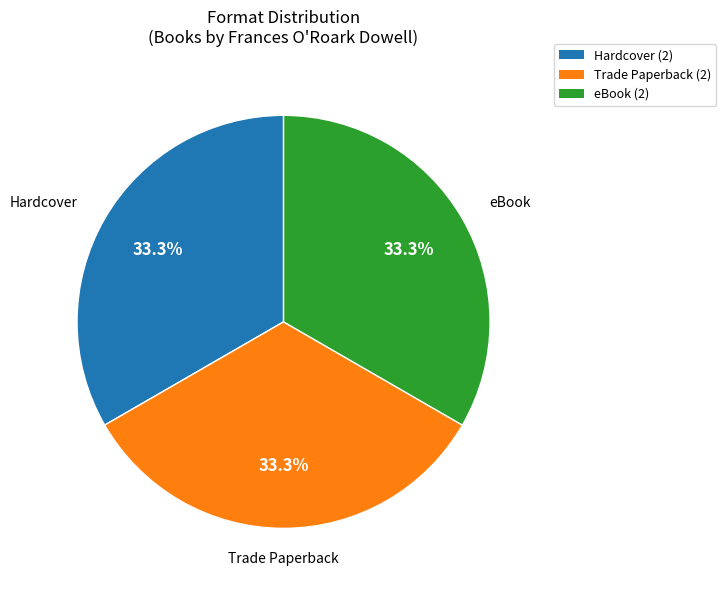

To the nearest percent, what is the average slice percentage?

33%